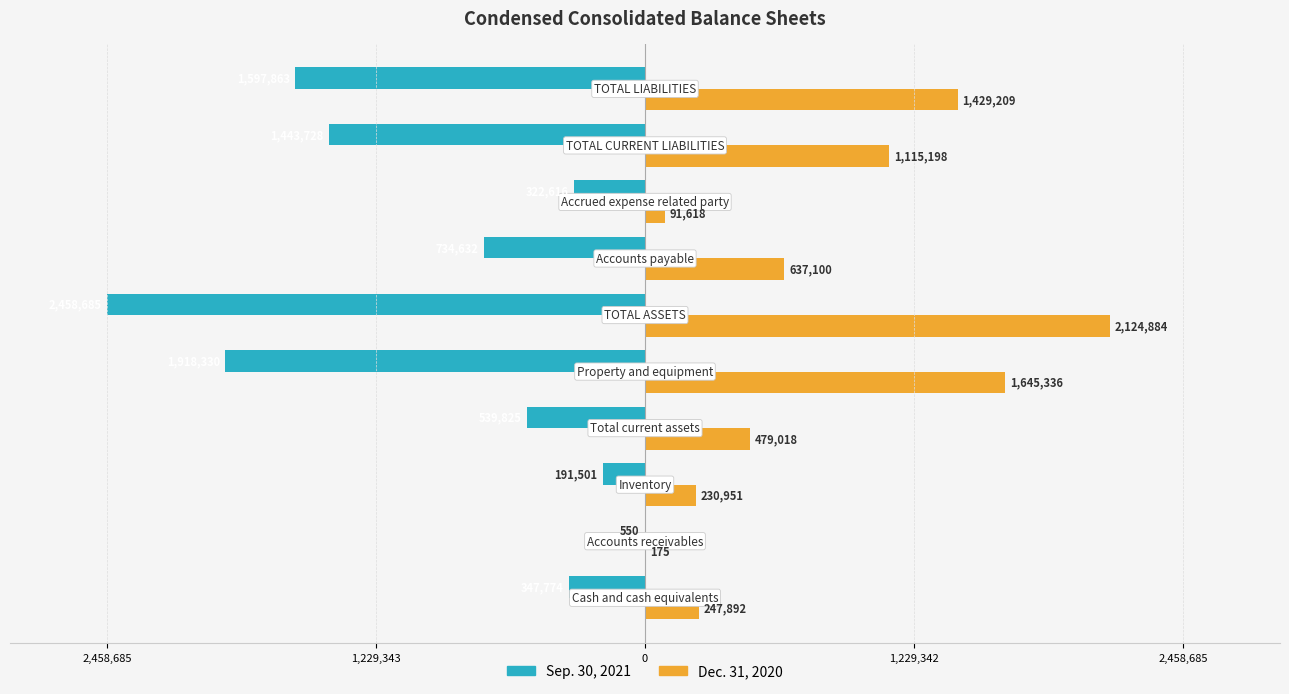

What are all the series names shown in the legend?

Sep. 30, 2021, Dec. 31, 2020